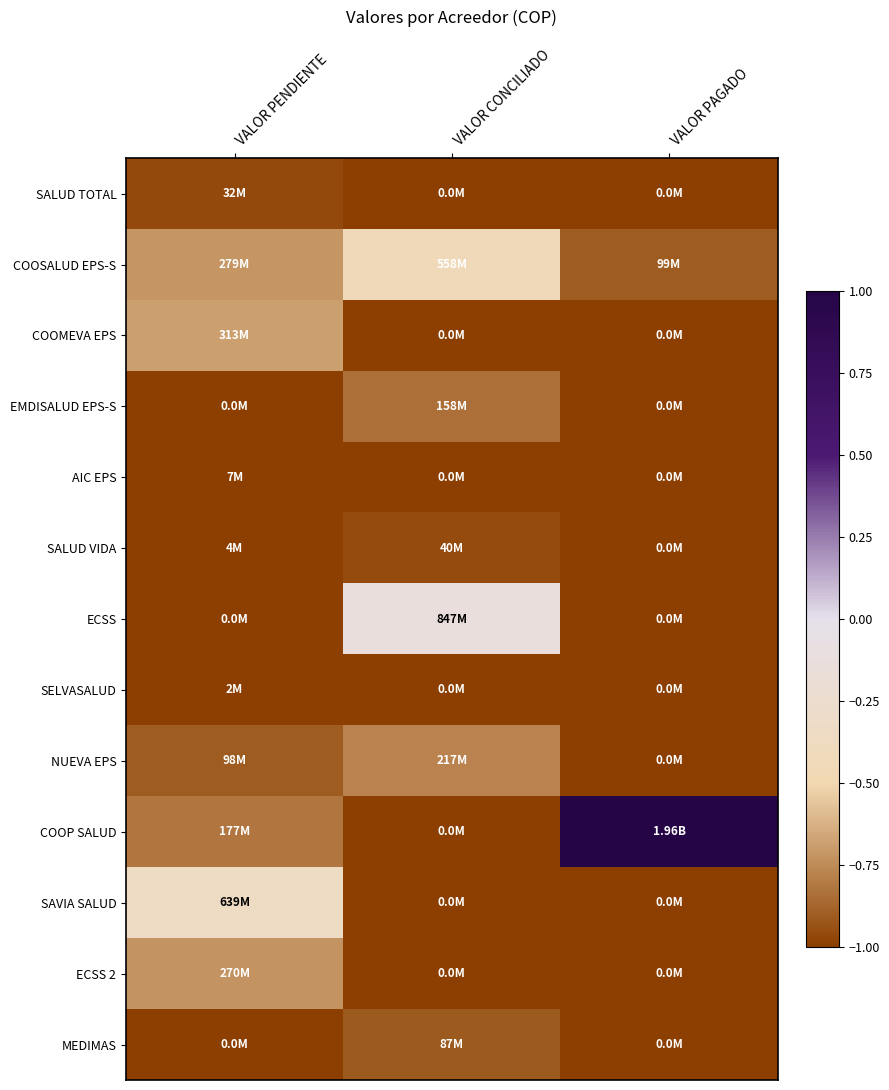

Which category has the highest value across all series?

VALOR PAGADO